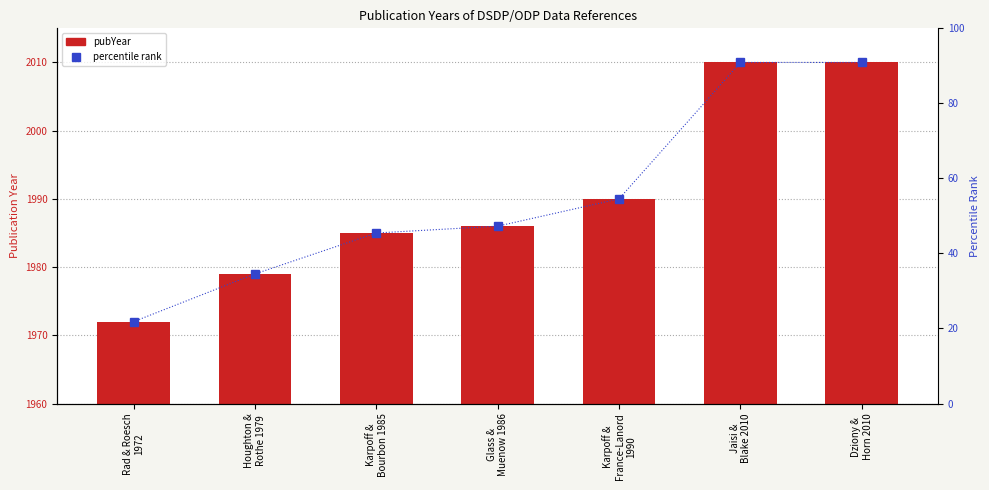

At which label is percentile rank closest to 56?

Karpoff &
France-Lanord
1990